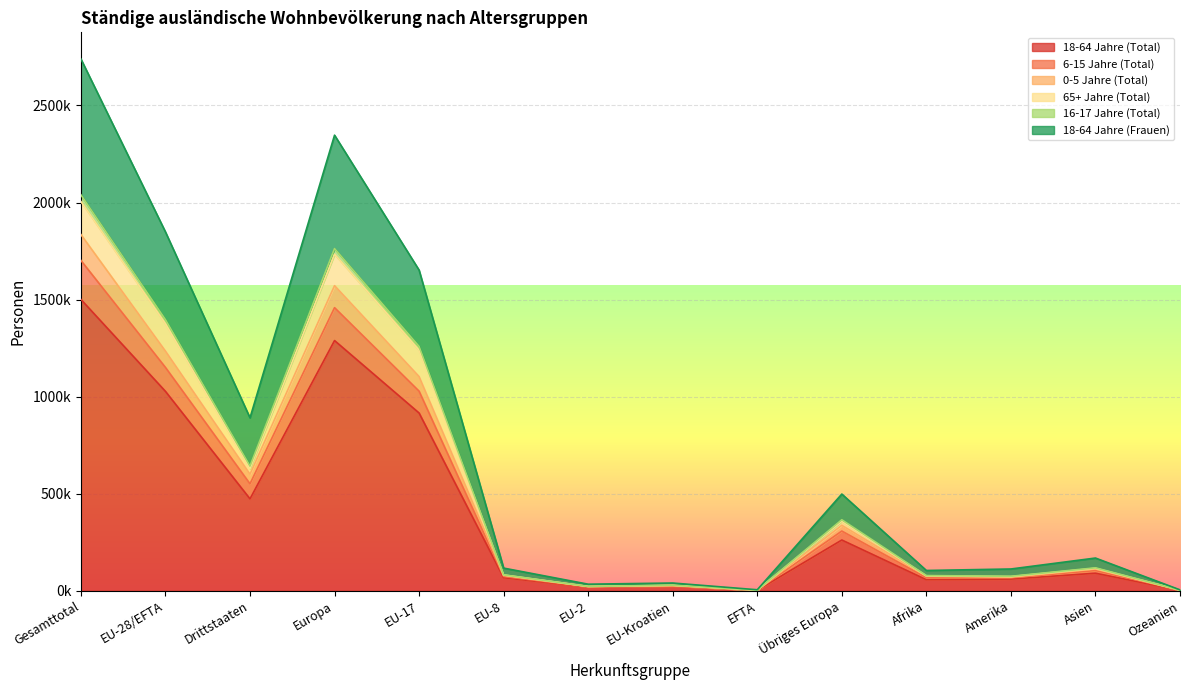

How many interior local peaks does the 6-15 Jahre (Total) series have?

4